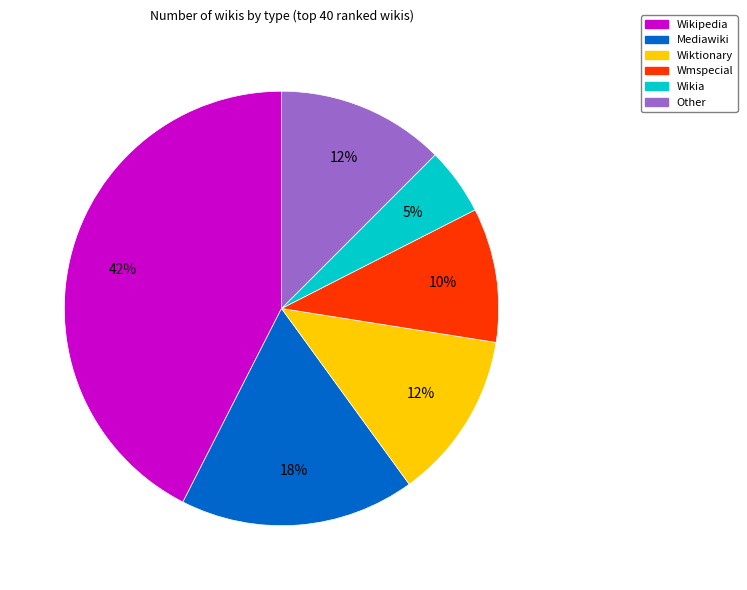

Is it true that Wikia is 5% of the pie?

True